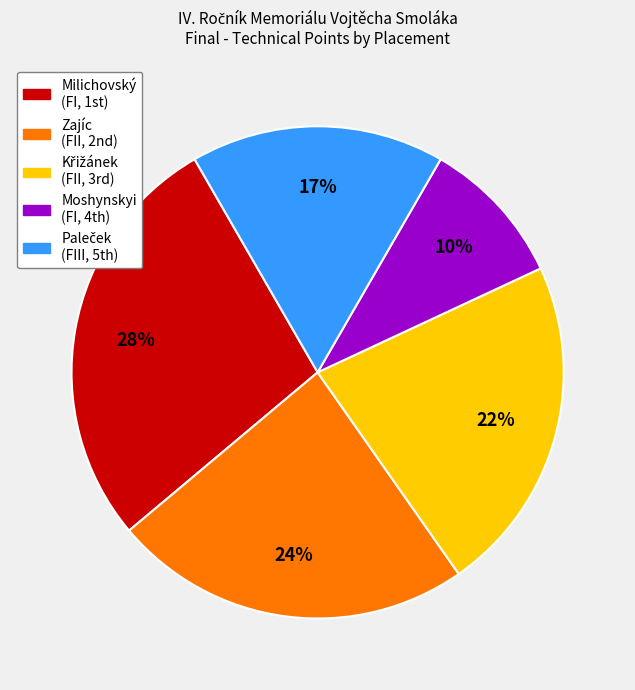

Is there a majority slice in this chart?

No